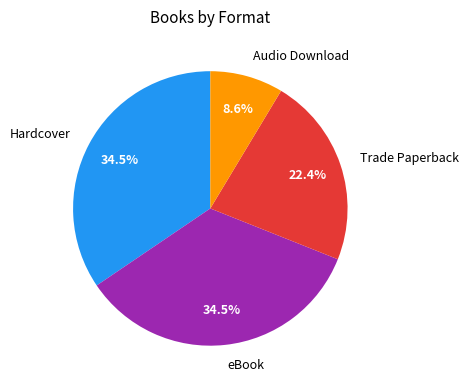

Does any single category account for the majority?

No